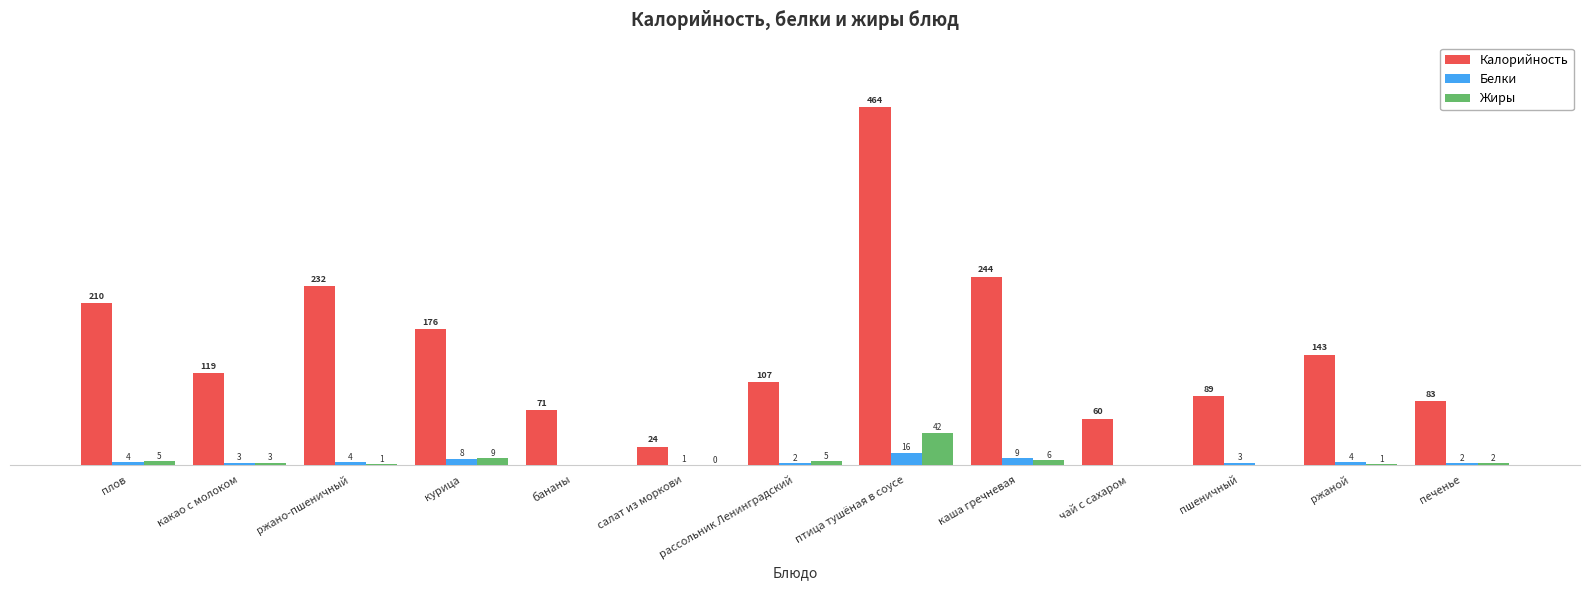

Which series has the largest total across all categories?

Калорийность